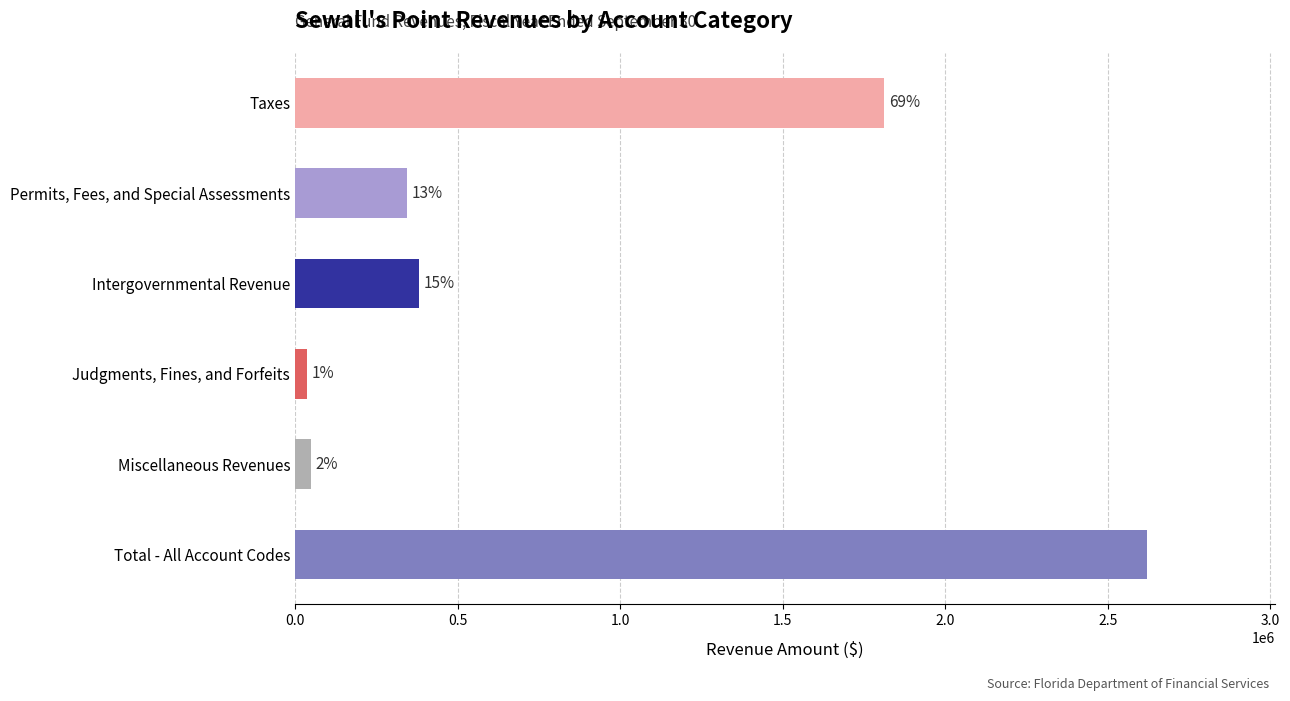

Does the chart contain stacked bars?

No